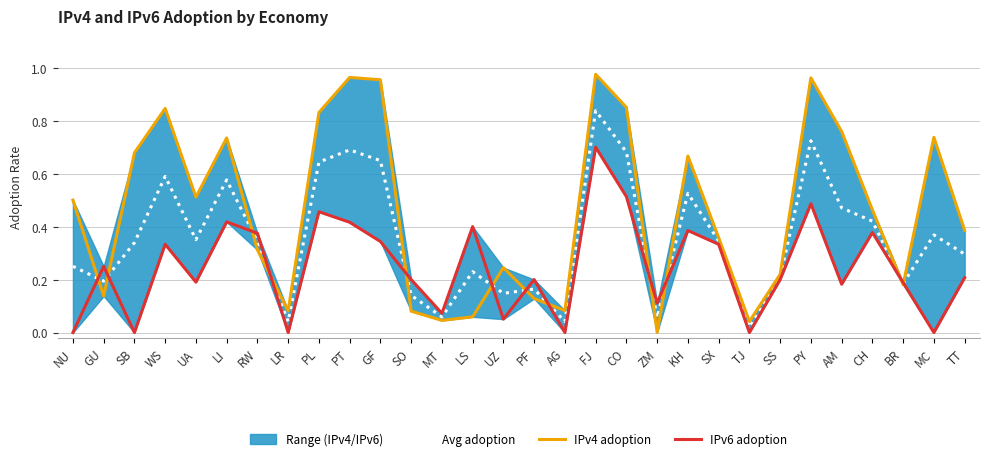

List the labels in order of IPv4 adoption value, largest first.

FJ, PT, PY, GF, CO, WS, PL, AM, MC, LI, SB, KH, UA, NU, CH, TT, SX, RW, UZ, SS, BR, GU, PF, AG, LR, SO, LS, MT, TJ, ZM